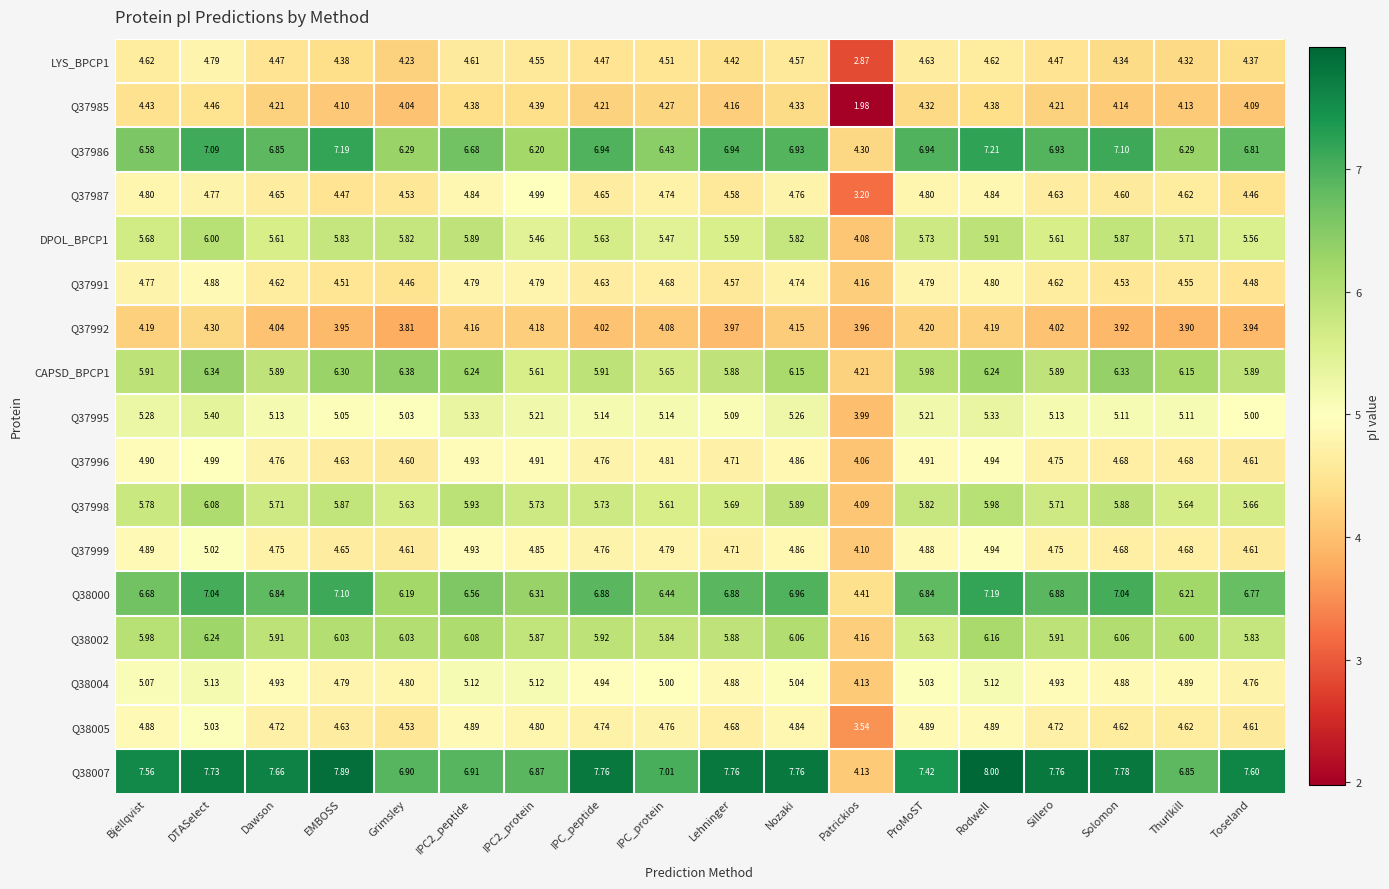

Which category has the highest value in the Q37999 series?

DTASelect